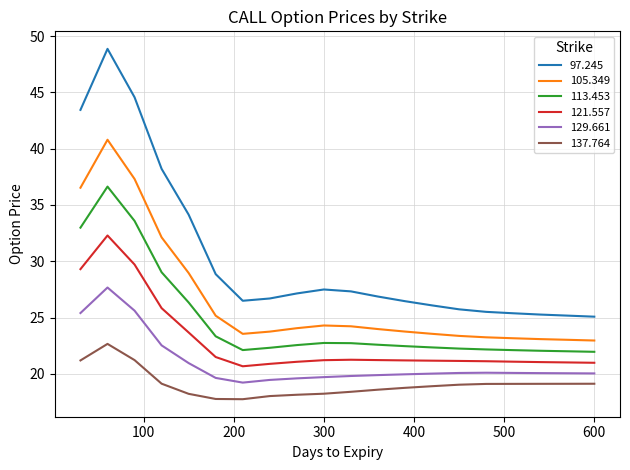

True or false: 121.557 has more than 1 interior local peaks.

True